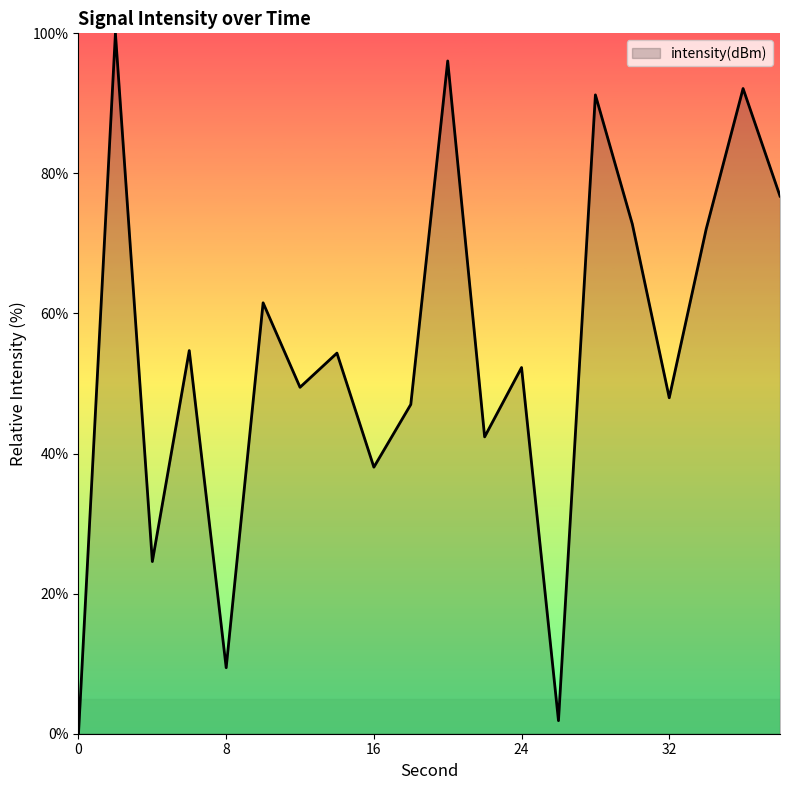

How many categories are shown in the chart?

20